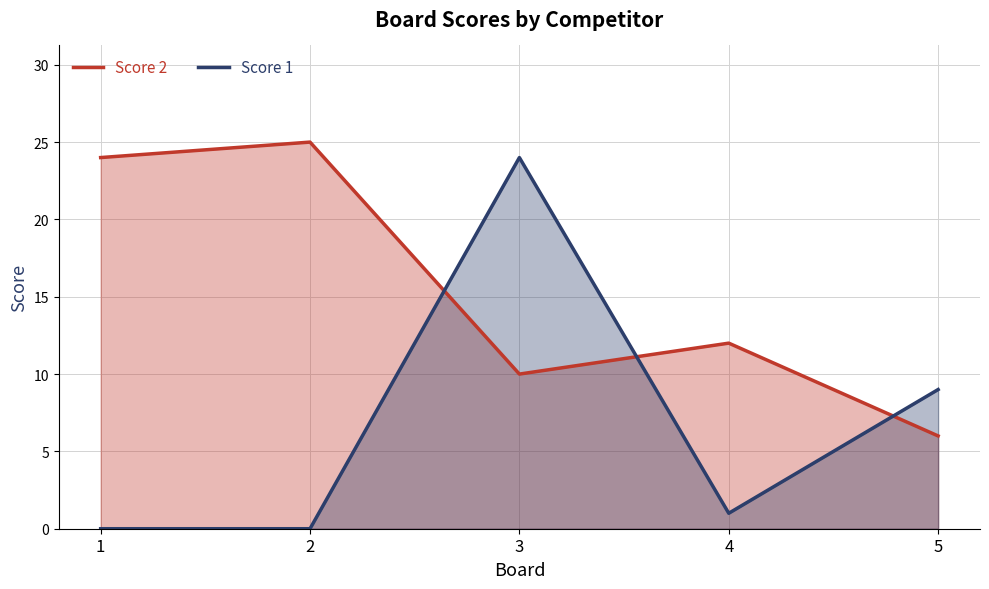

Where is Score 1 nearest to the value 12?

5